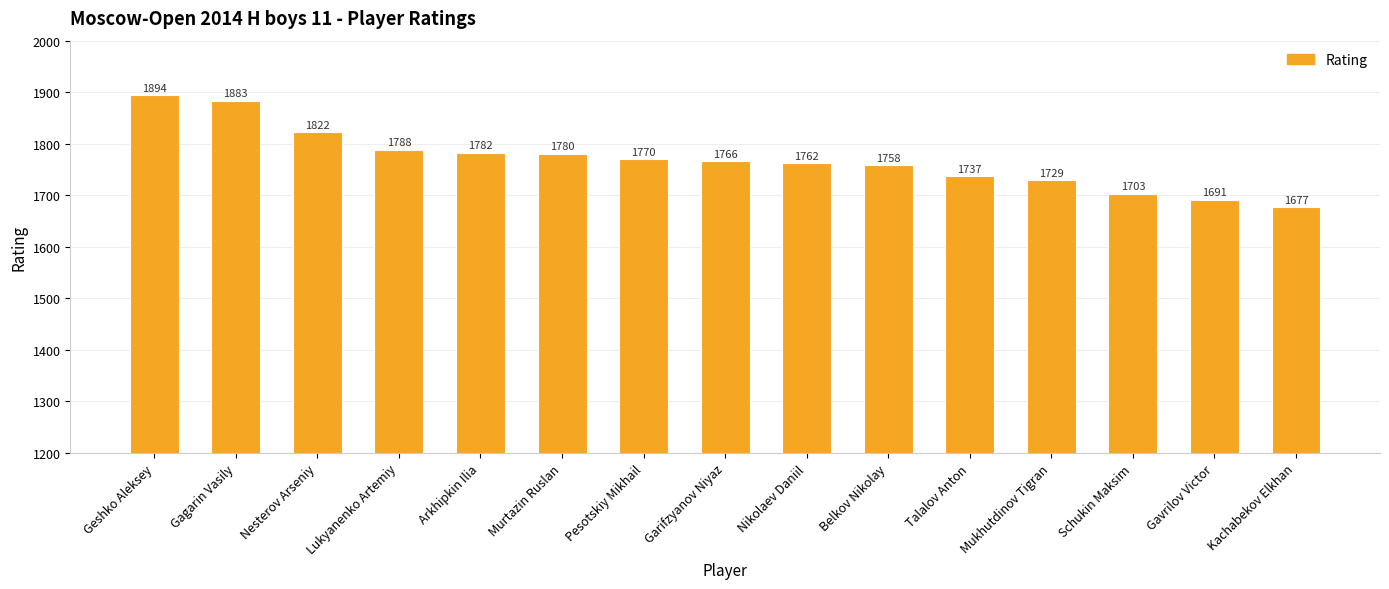

What is the change in value from Pesotskiy Mikhail to Talalov Anton?

-33